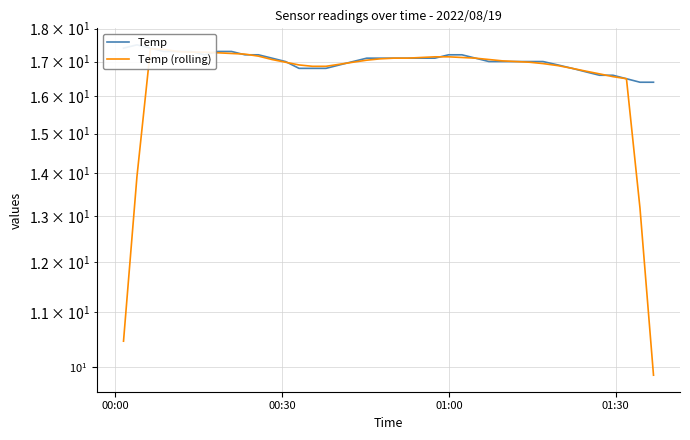

How many intersections are there between Temp and Temp (rolling)?

9